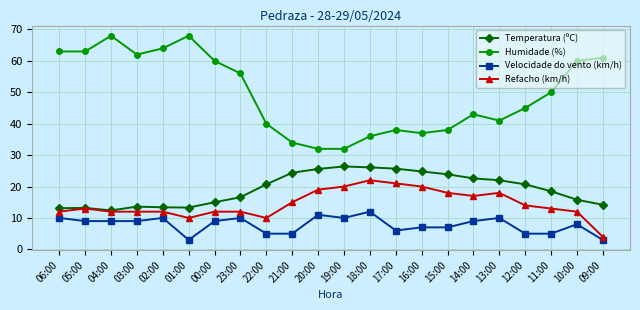

Between 02:00 and 13:00, which series saw the biggest shift?

Humidade (%)